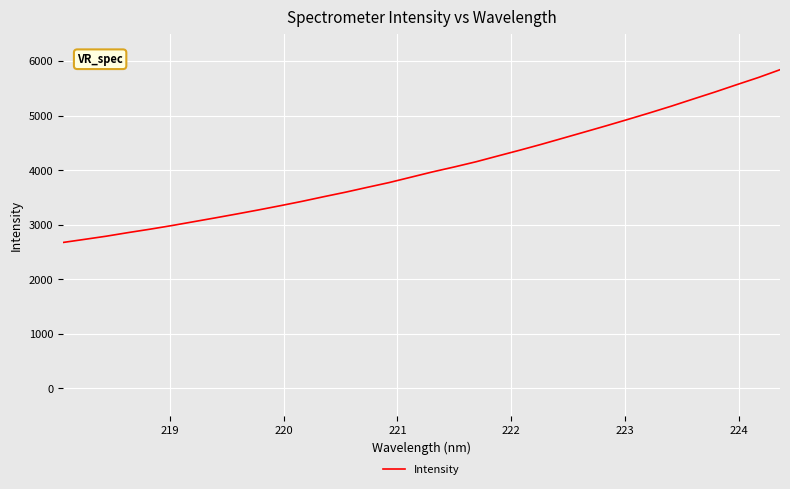

What is the greatest value displayed?

5838.9